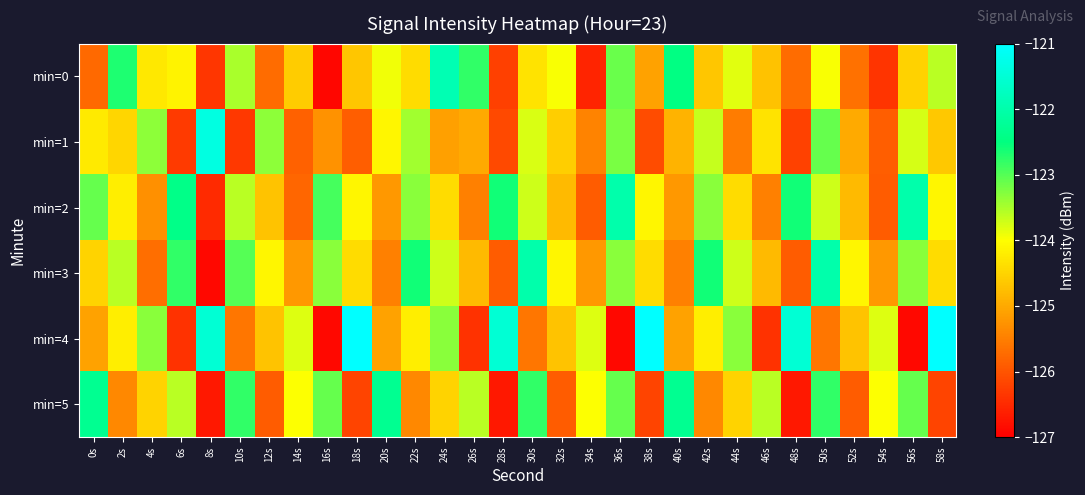

At how many categories does at least one series exceed -123?

21